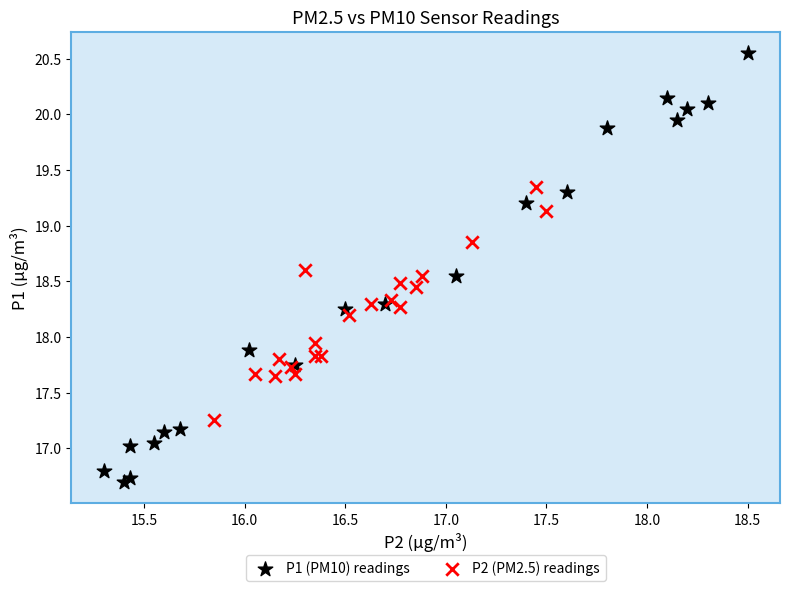

Which series reaches the maximum Y coordinate?

P1 (PM10) readings